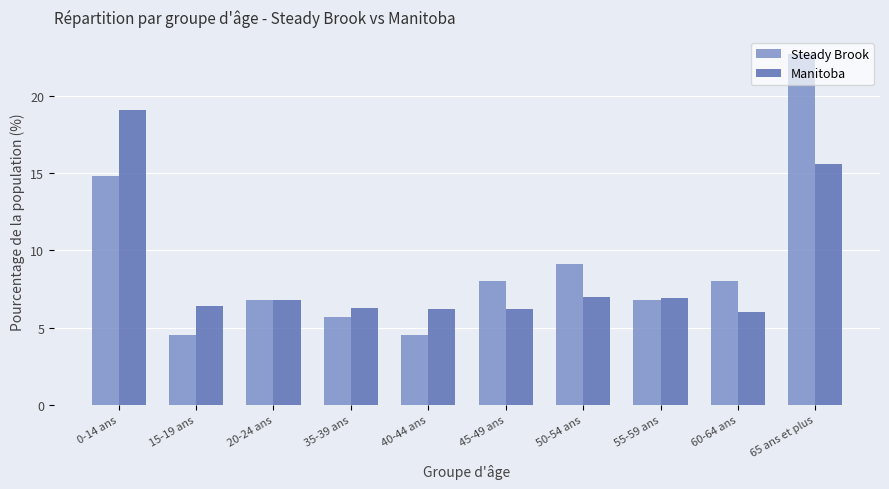

At how many categories does at least one series exceed 5?

10